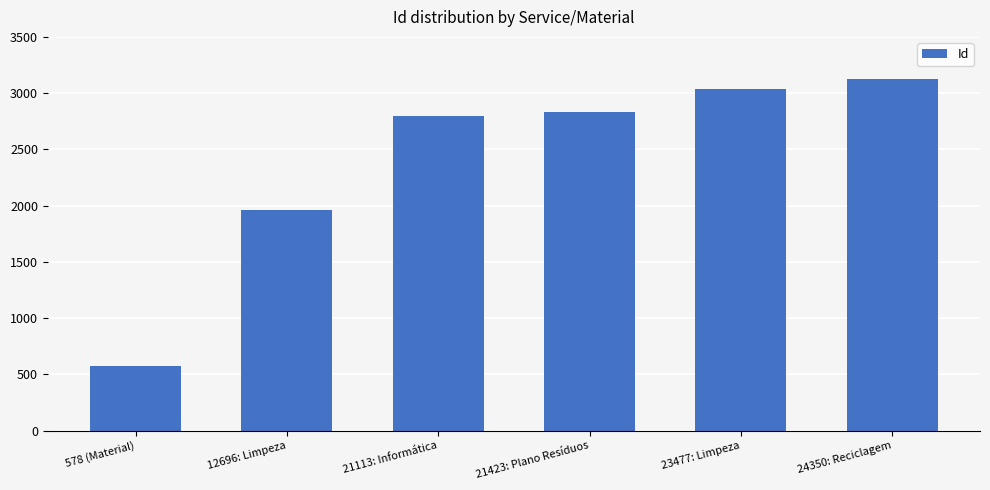

What position from the right is 24350: Reciclagem?

1